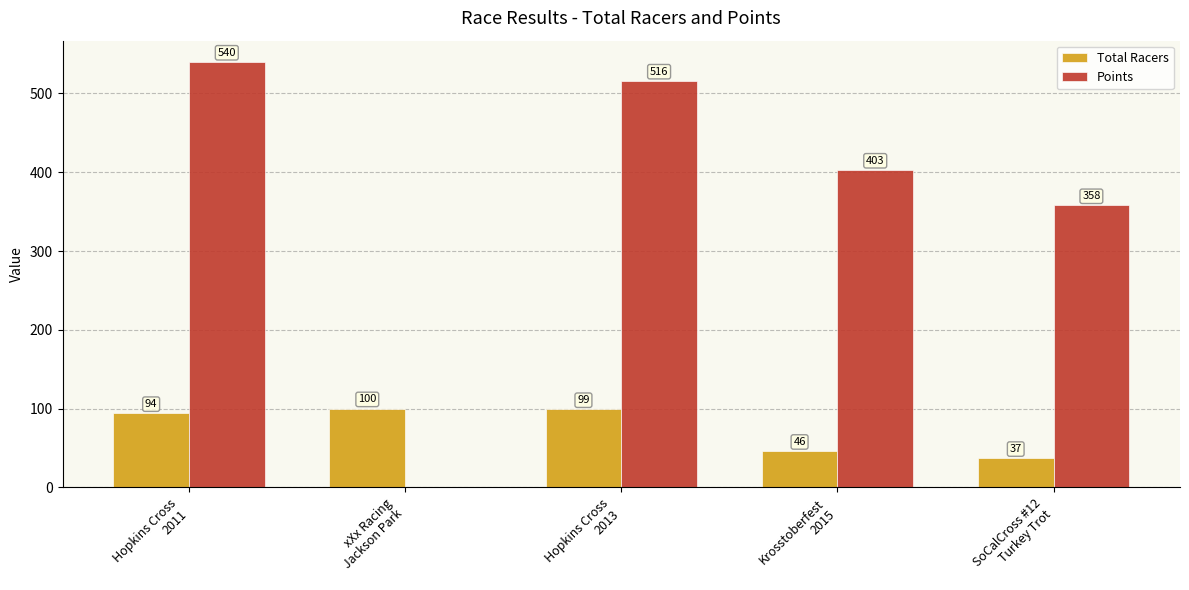

What is the maximum value for Points?

540.0